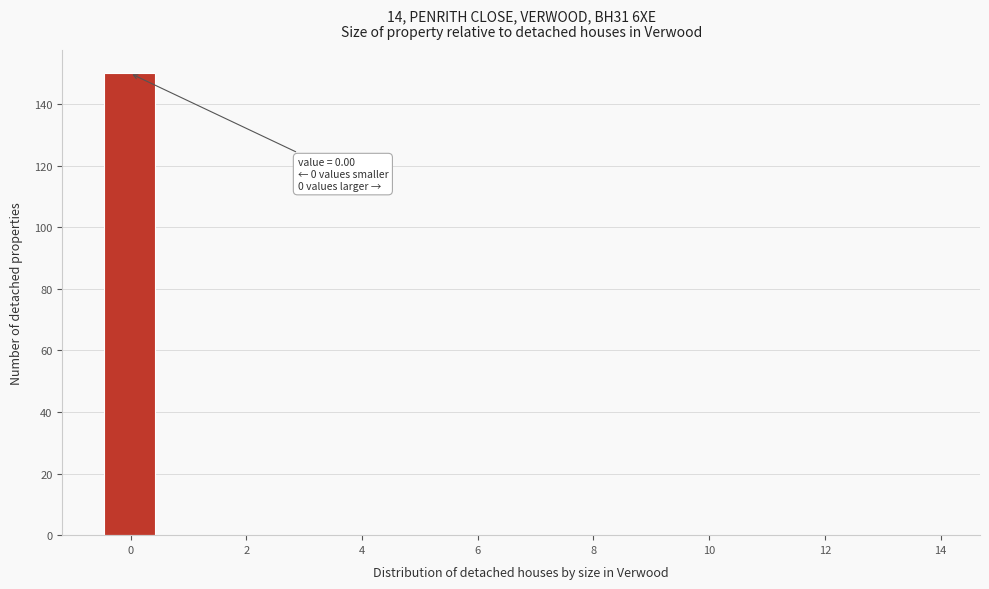

Which range on the x-axis has the tallest bar?

-0.4 to 0.4